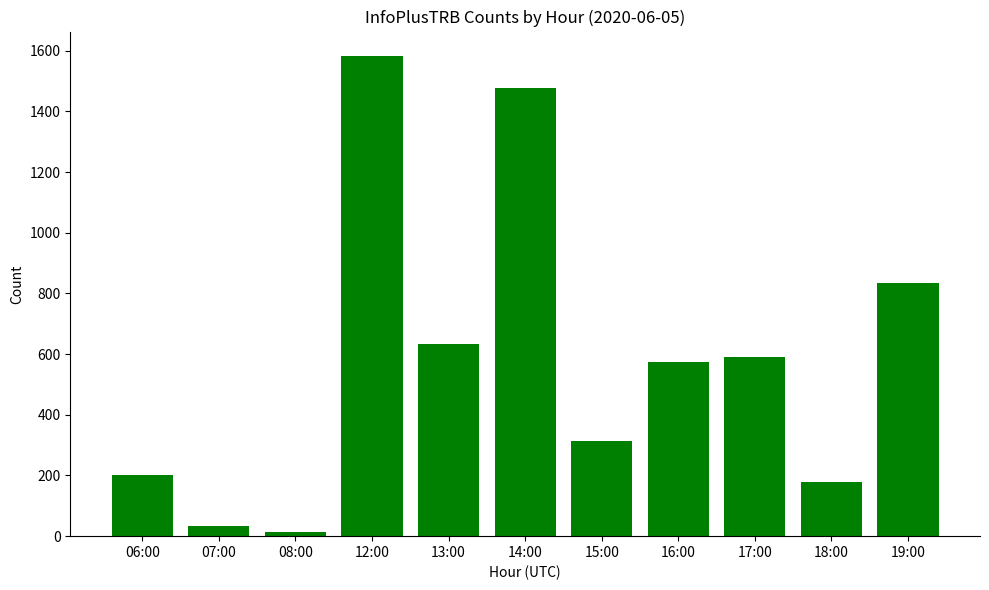

What is the maximum value shown in the chart?

1584